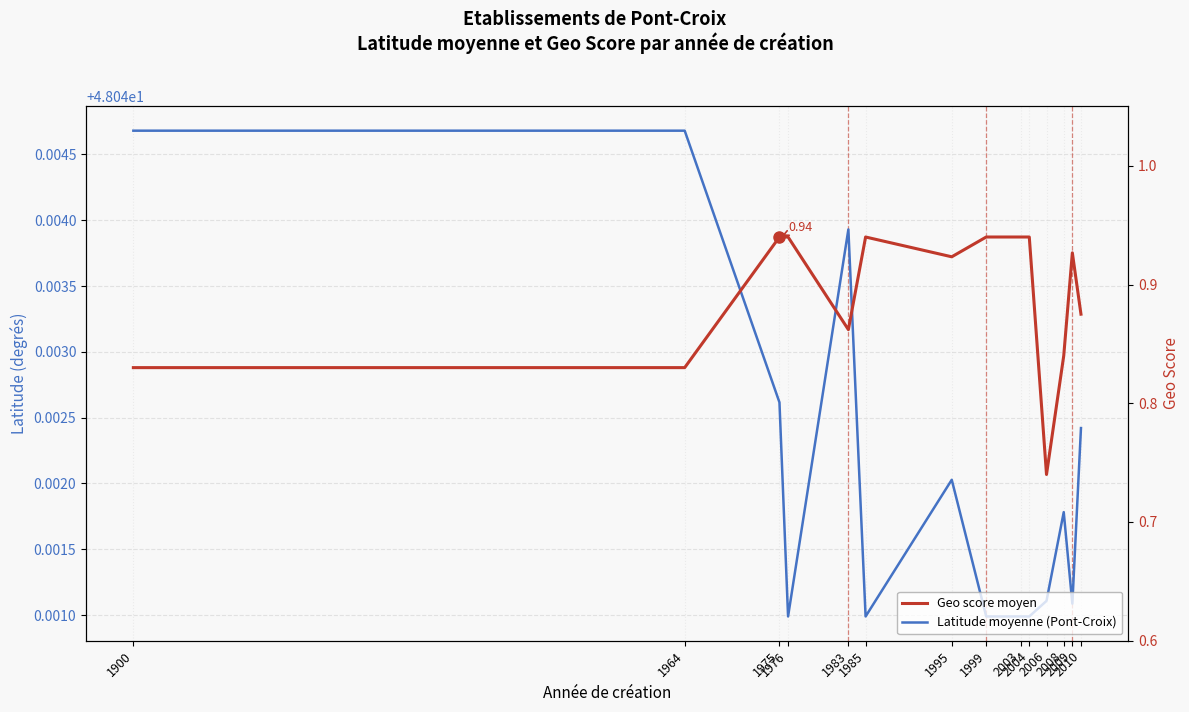

At which label is Latitude moyenne (Pont-Croix) closest to 48?

1976